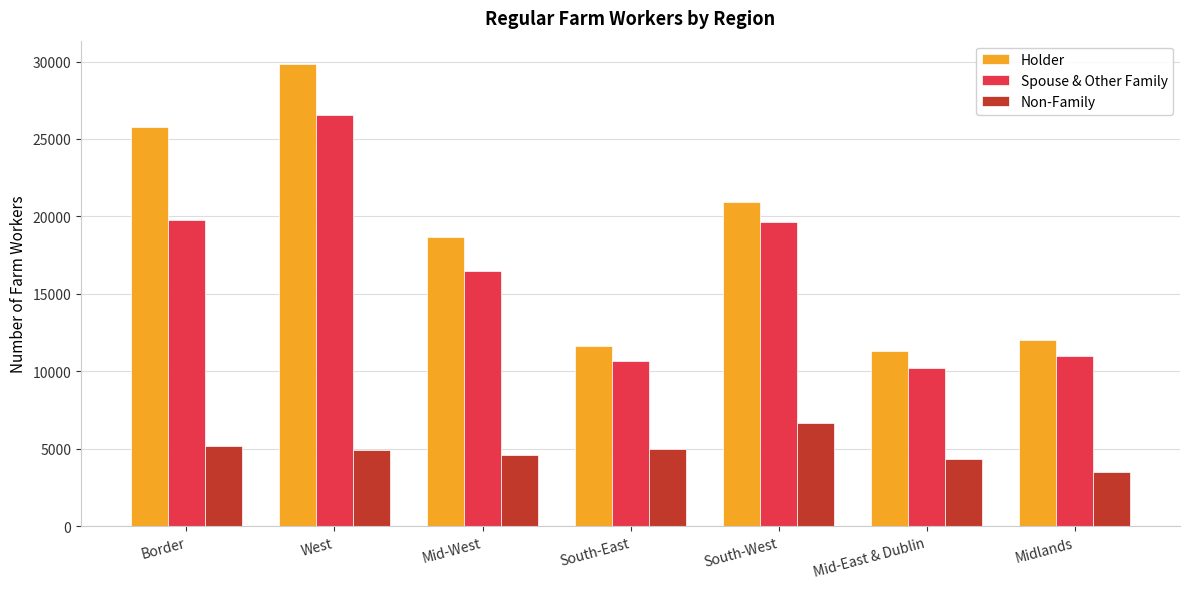

What is the difference between the maximum and minimum values in the Spouse & Other Family series?

16363